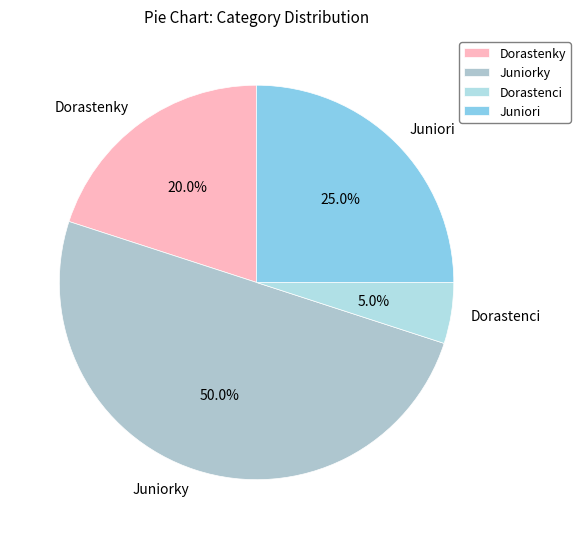

Which slice is the largest?

Juniorky